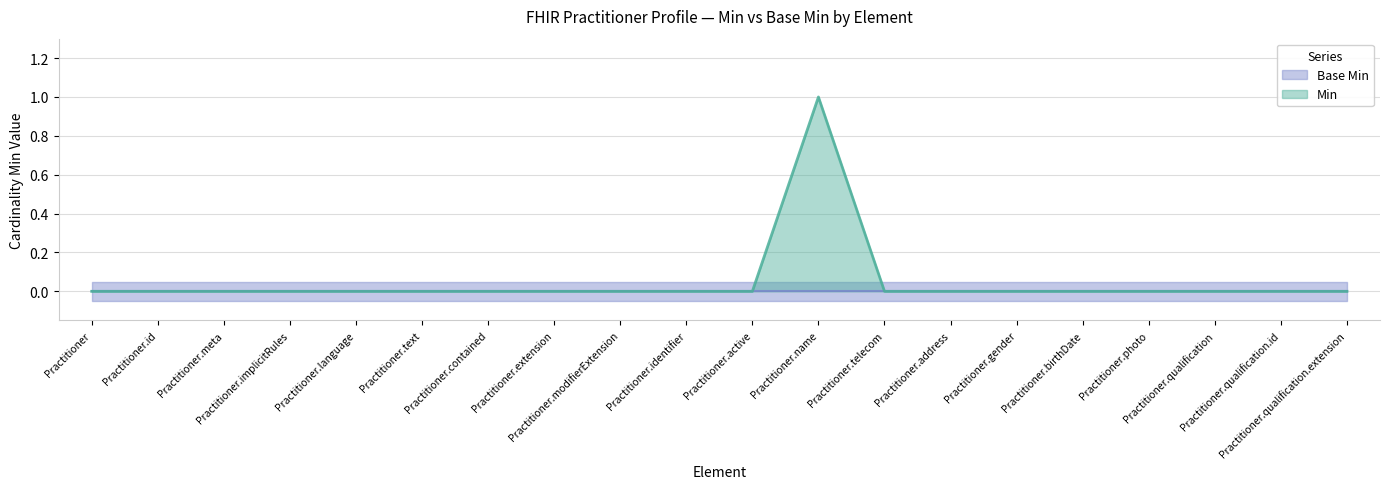

List the labels in order of value, smallest first.

Practitioner, Practitioner.id, Practitioner.meta, Practitioner.implicitRules, Practitioner.language, Practitioner.text, Practitioner.contained, Practitioner.extension, Practitioner.modifierExtension, Practitioner.identifier, Practitioner.active, Practitioner.telecom, Practitioner.address, Practitioner.gender, Practitioner.birthDate, Practitioner.photo, Practitioner.qualification, Practitioner.qualification.id, Practitioner.qualification.extension, Practitioner.name